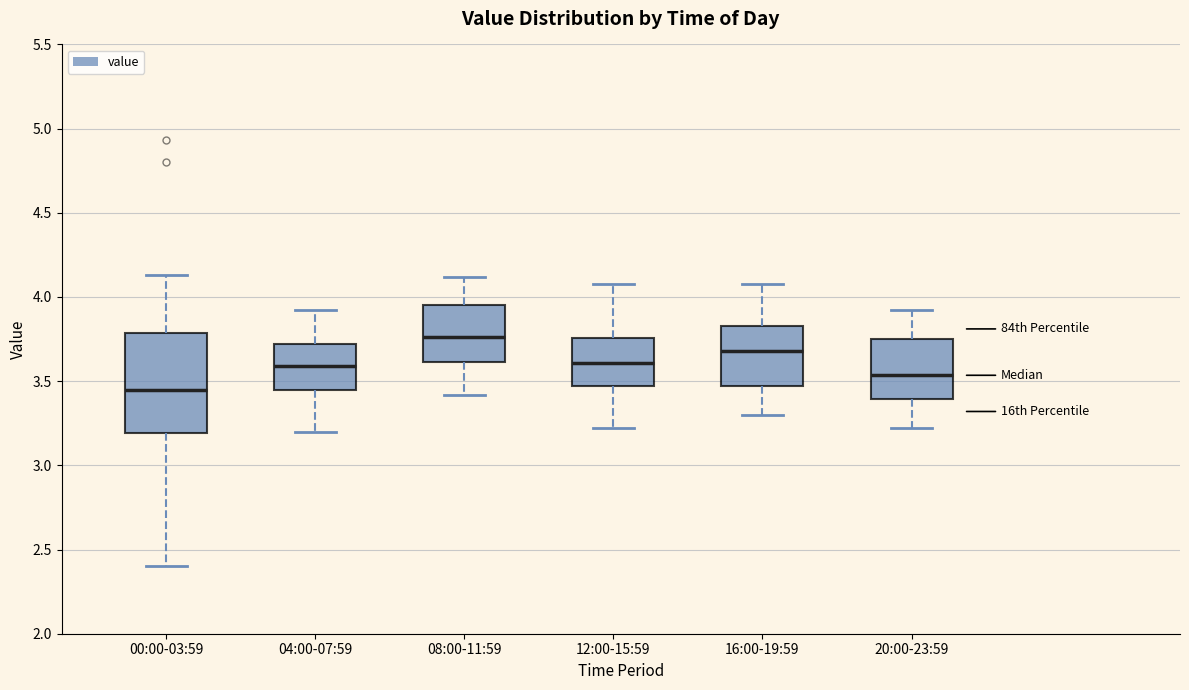

Where does the lower whisker of the box for 12:00-15:59 end on the y-axis? The values are not printed on the chart, so give them approximately, as read against the axis.

3.20